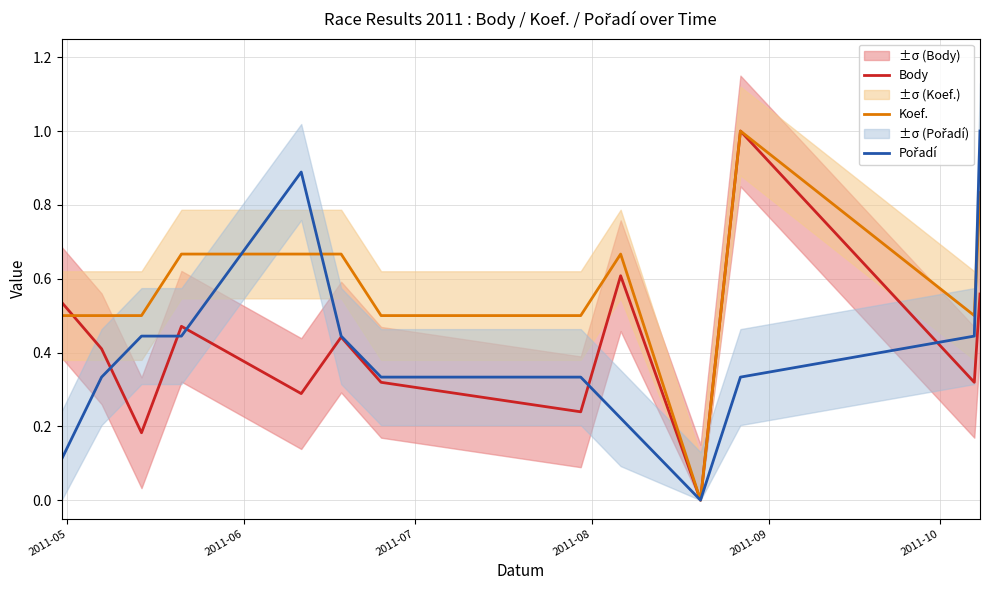

What is the maximum value for Body?

1.0